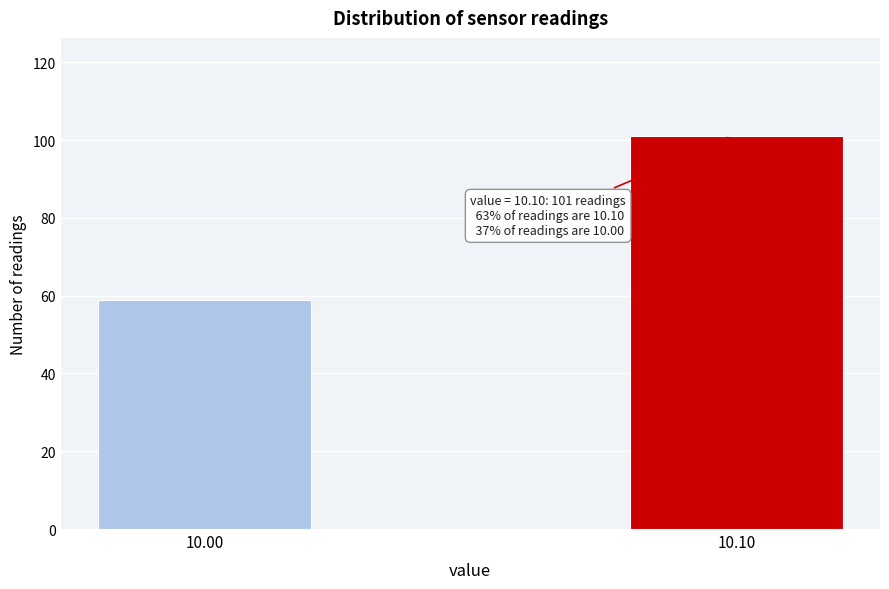

Reading right to left, extract all data points from this chart.

10.10=101	10.00=59